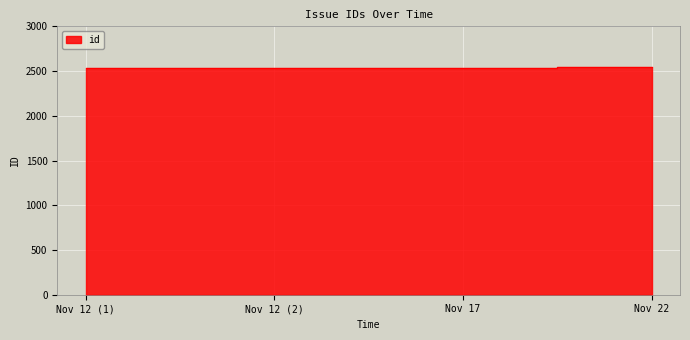

What is the value of the 1st point from the left?

2530